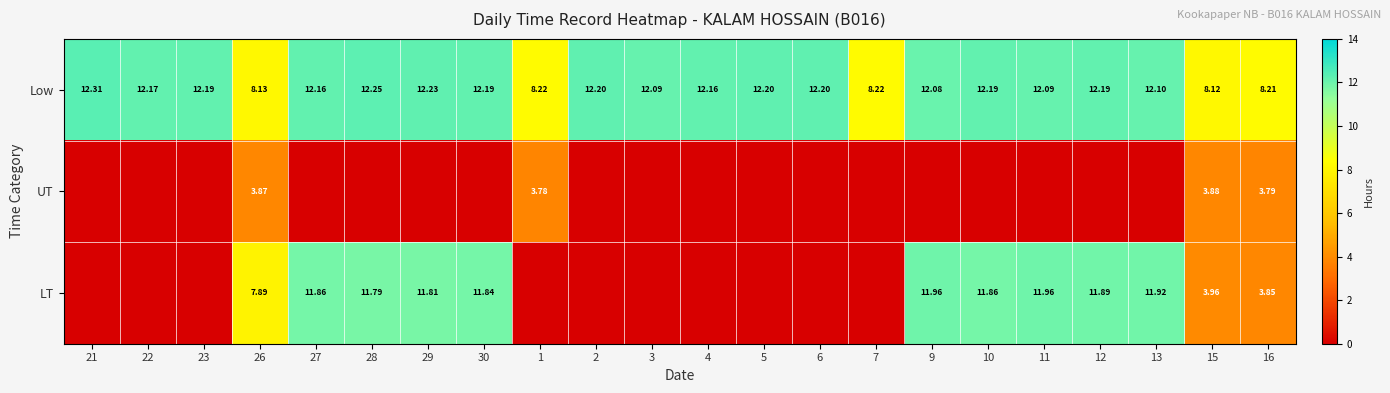

Is the value of LT at 10 greater than the value of Low at 2?

No